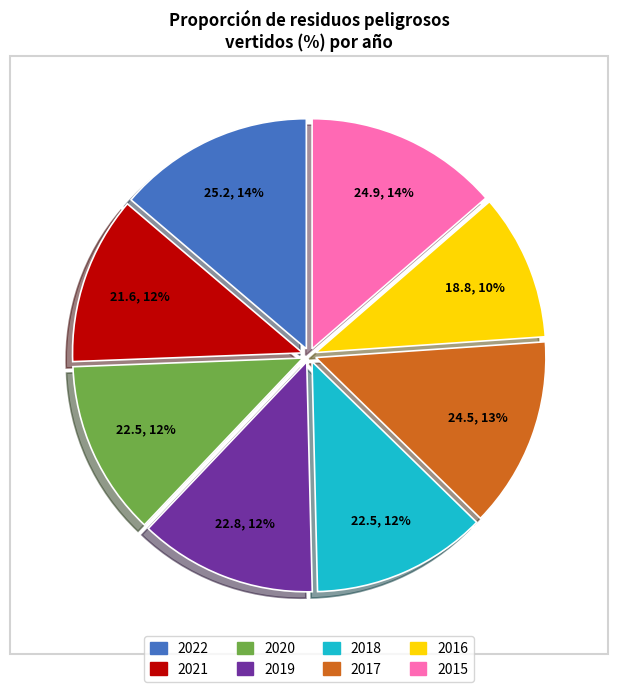

Which slice is the smallest?

2016